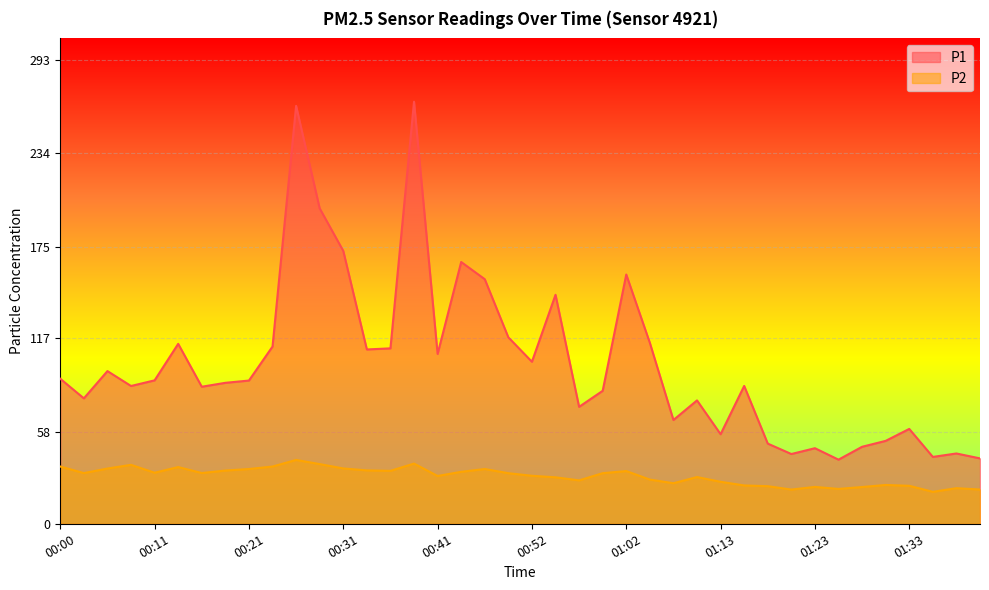

Rank the series by their average value, from highest to lowest.

P1, P2